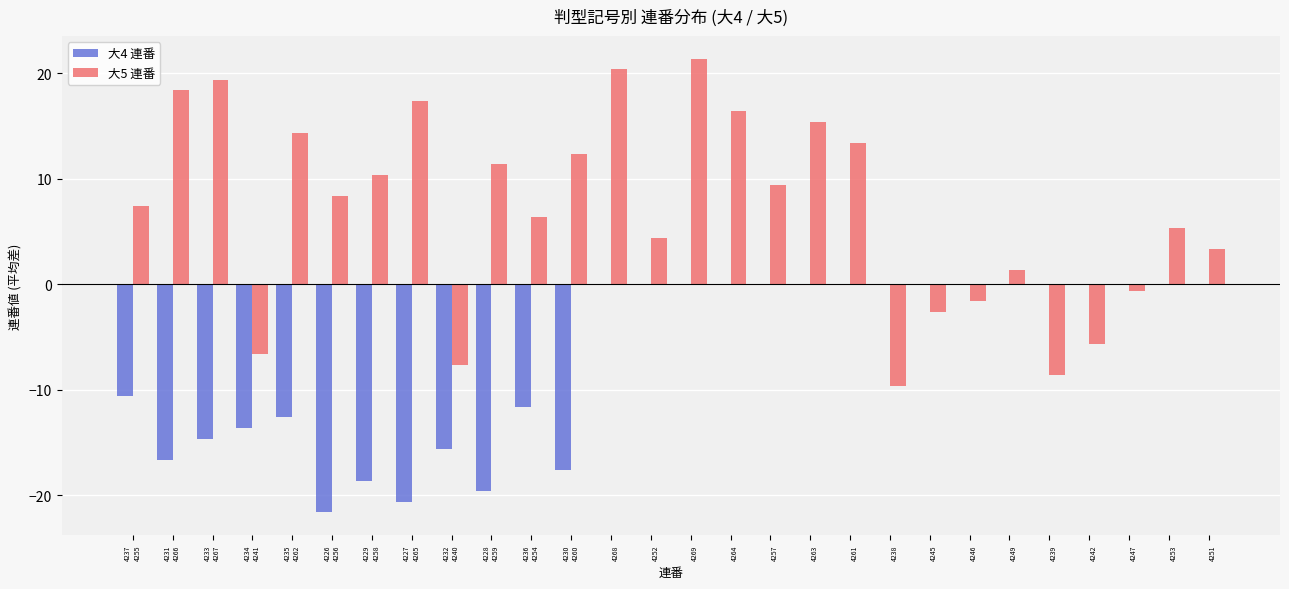

What is the minimum value shown in the chart?

-21.6